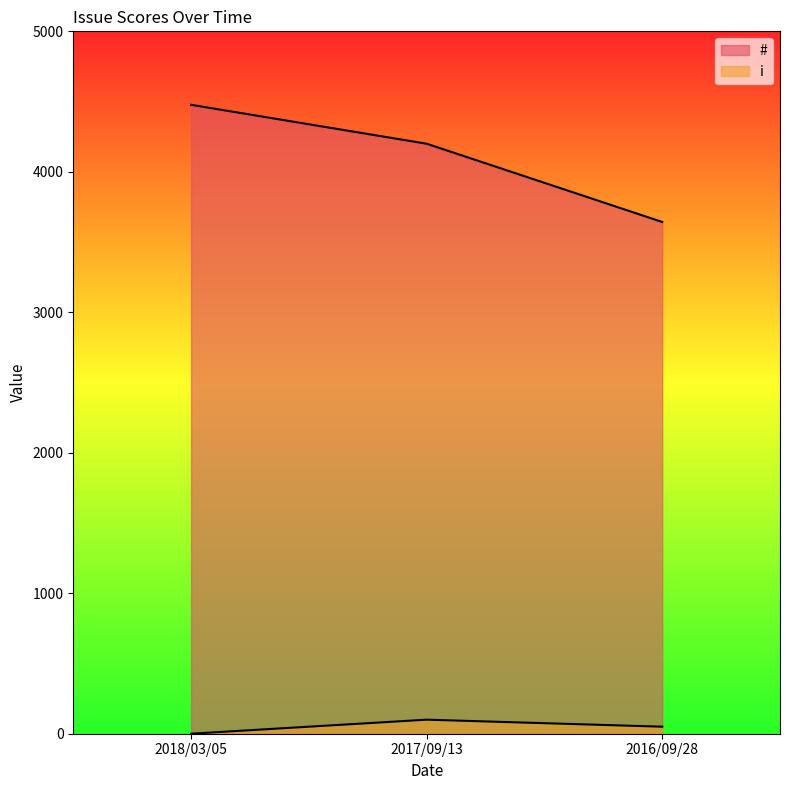

Reading left to right, transcribe all the data shown in this chart.

#: 2018/03/05=4477	2017/09/13=4200	2016/09/28=3643
i: 2018/03/05=0	2017/09/13=100	2016/09/28=50